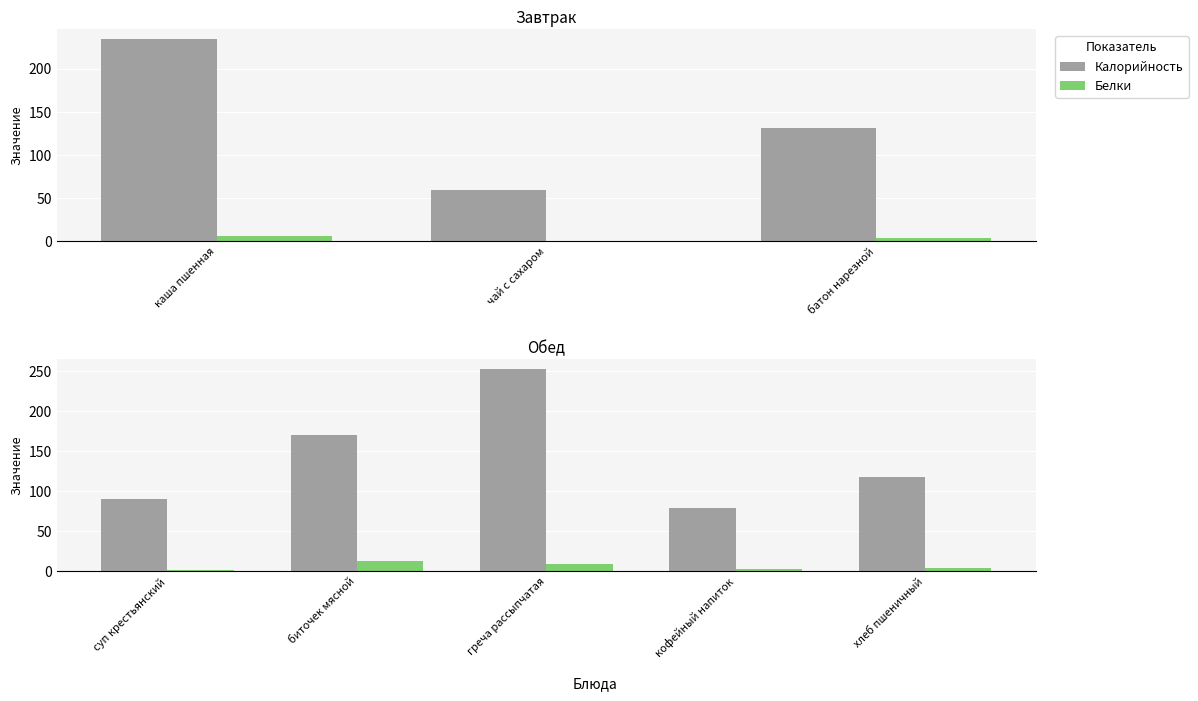

What value does the Калорийность series have at хлеб пшеничный?

118.0